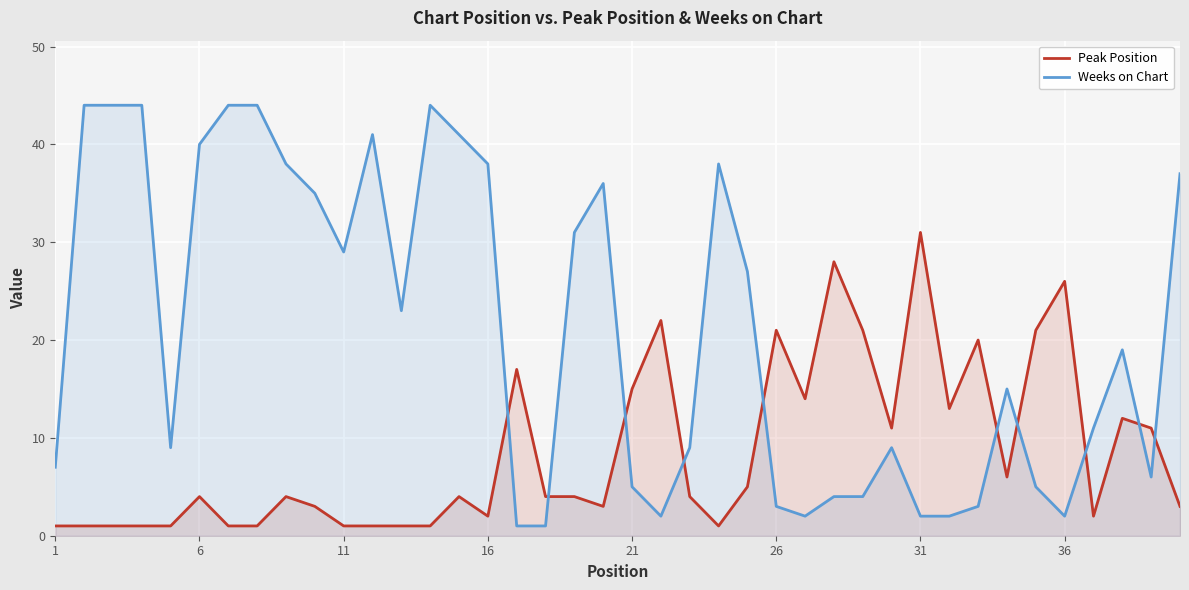

How many interior local valleys does the Peak Position series have?

8